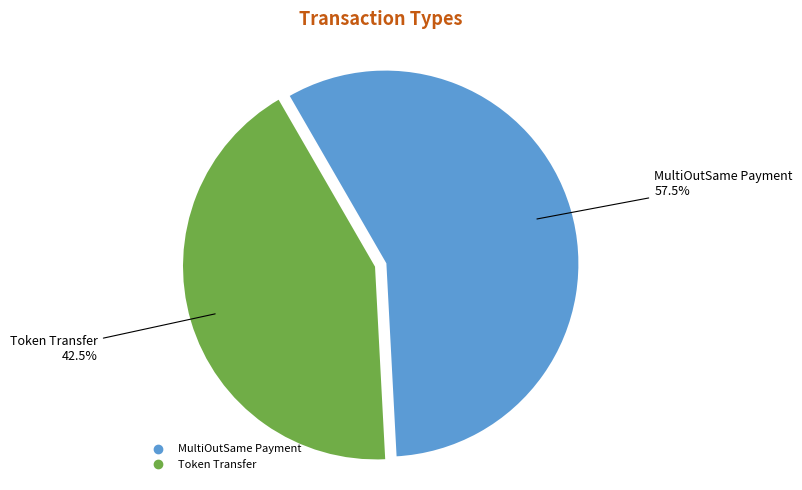

To the nearest percent, what is the combined percentage of Token Transfer and MultiOutSame Payment?

100%